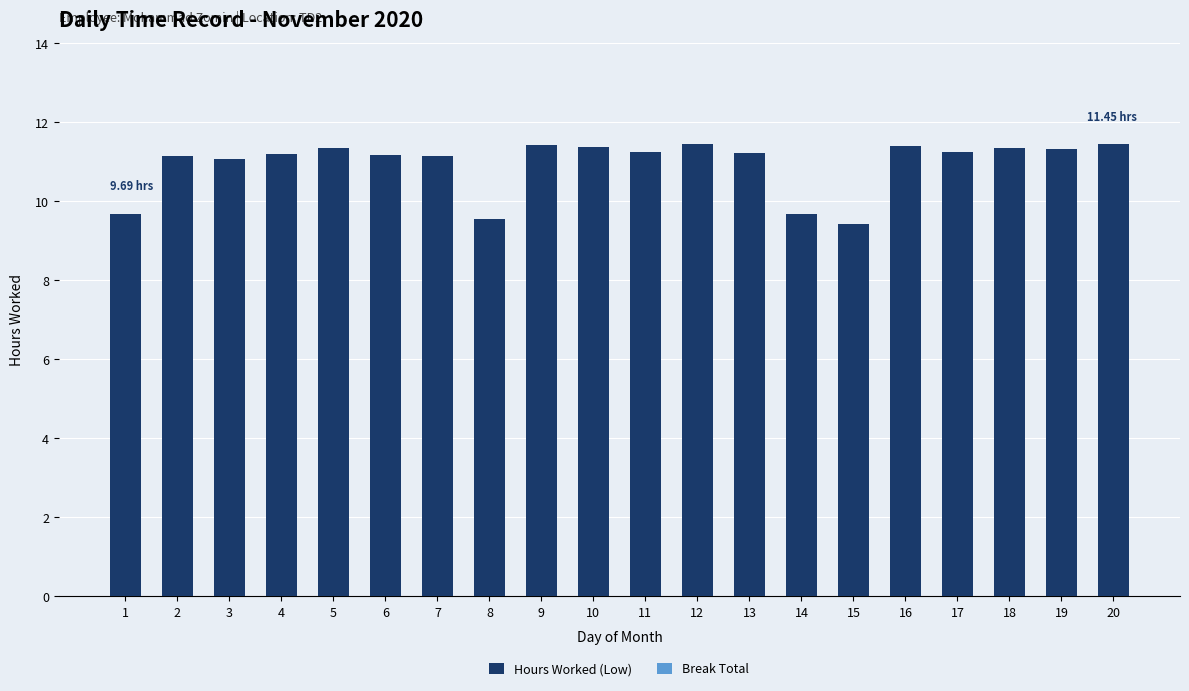

Approximately how many times larger is the value at 14 compared to 9?

0.8